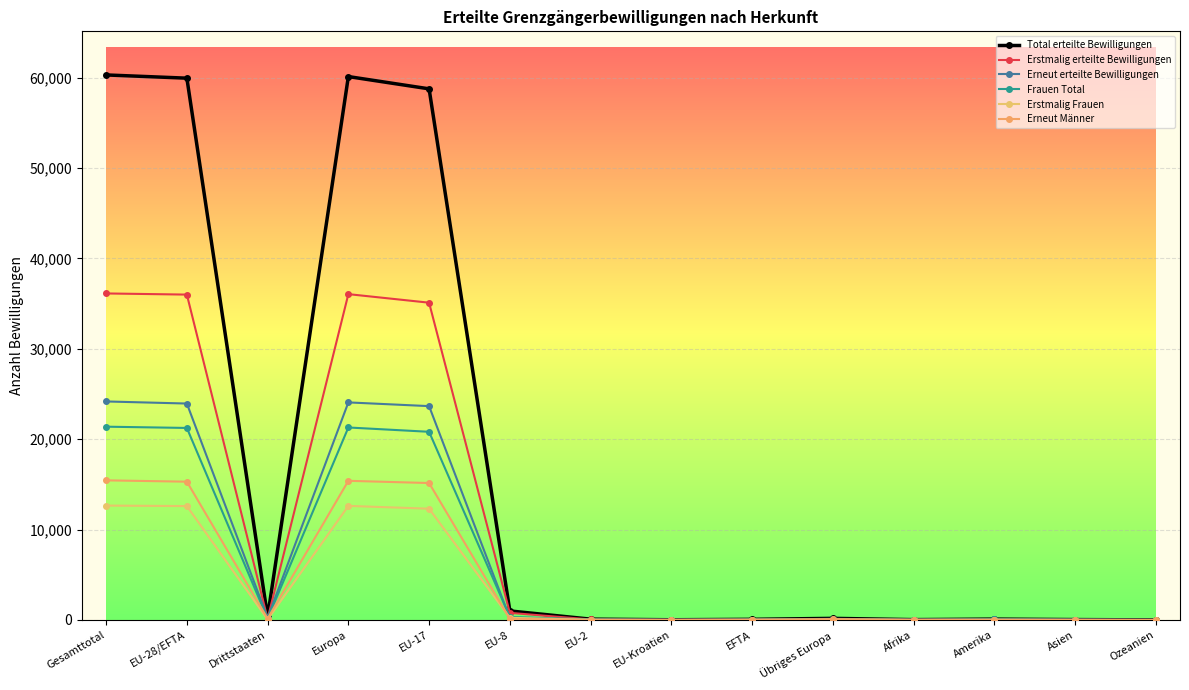

The Frauen Total series shows 49 at EU-2. True or false?

True